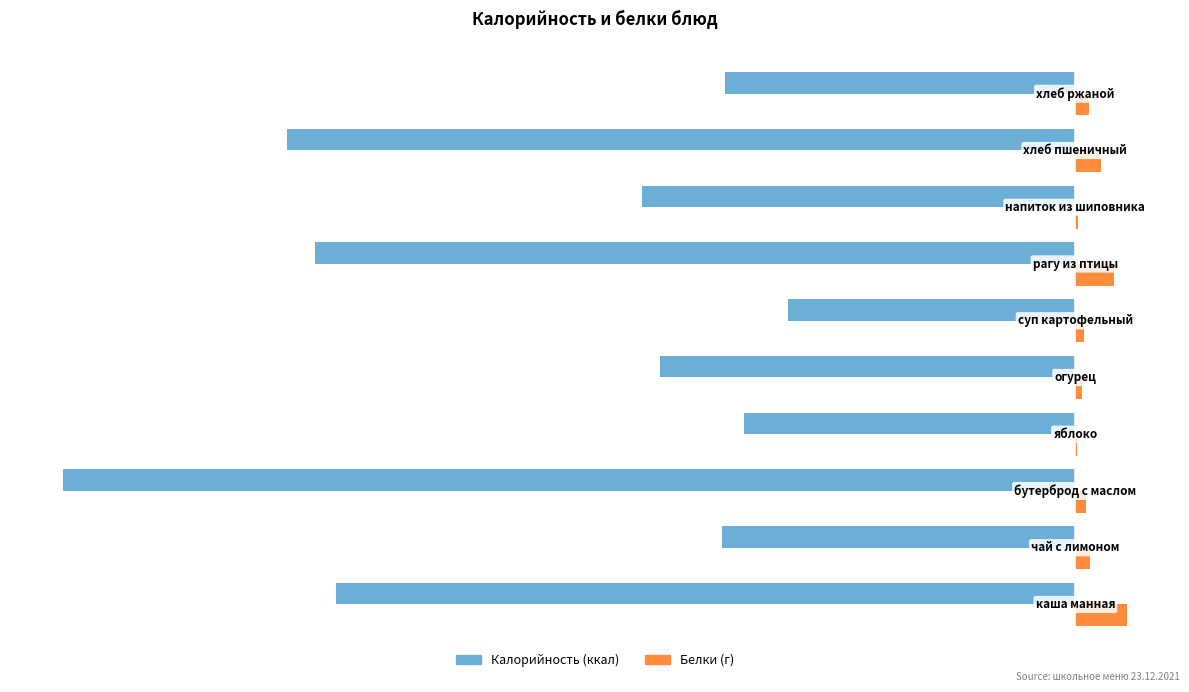

How many distinct data groups are displayed?

2